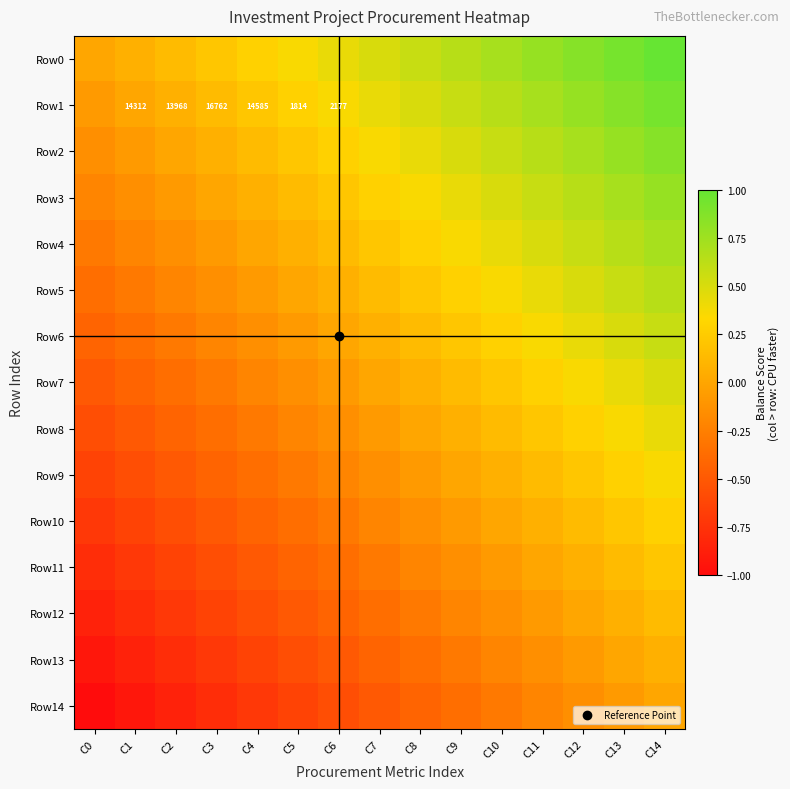

Between C14 and C11, which is larger?

C14